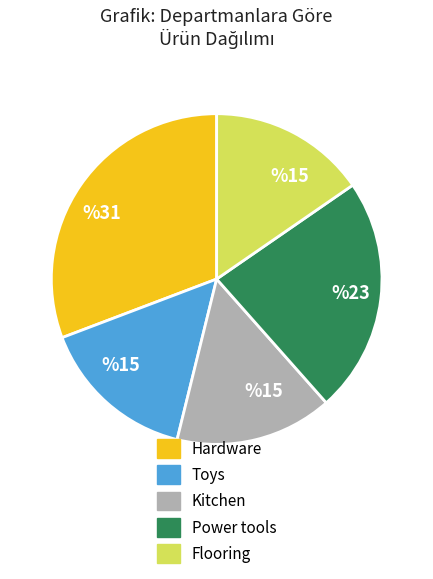

How many slices are in this pie chart?

5